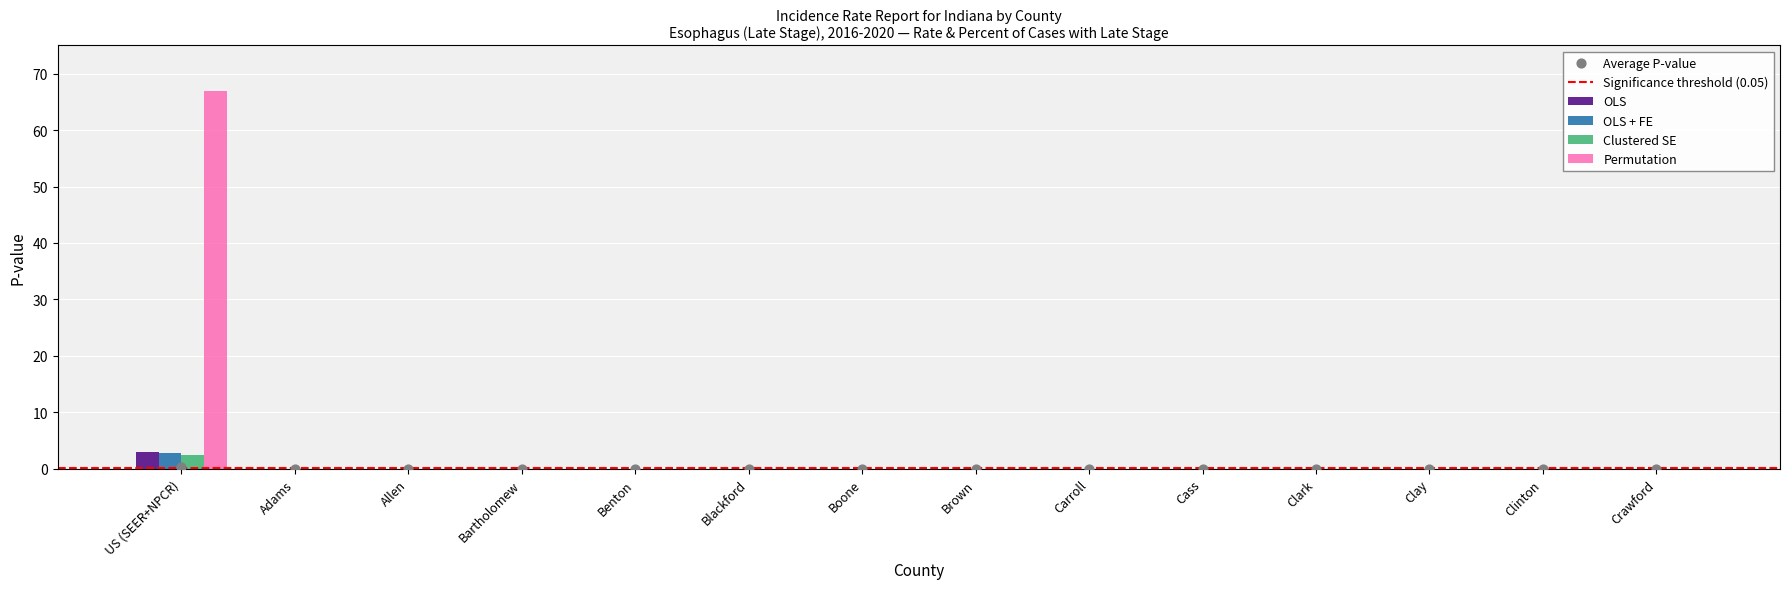

At which category is the sum across all series the highest?

US (SEER+NPCR)